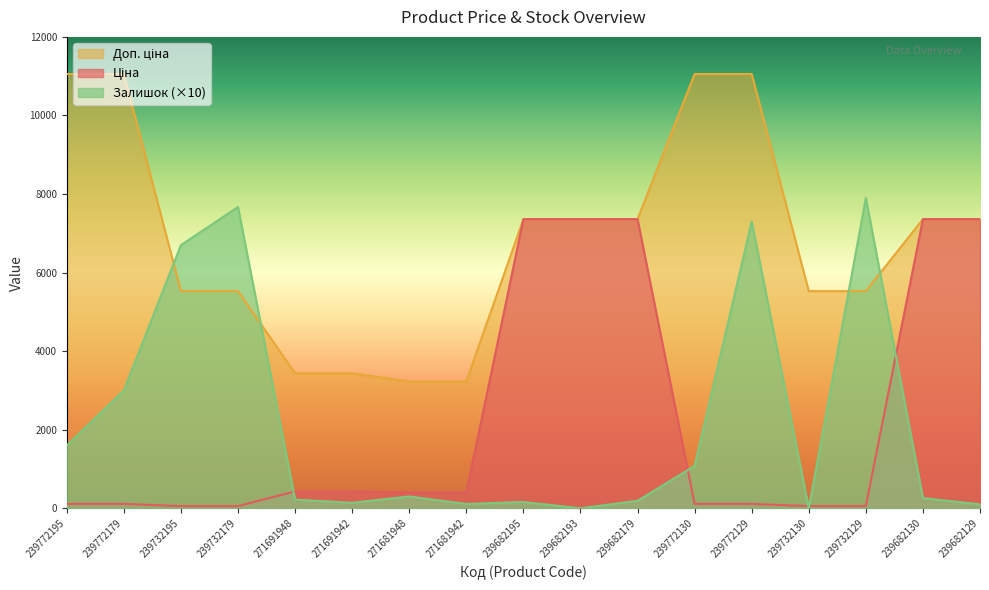

How many lines are shown in the chart?

3